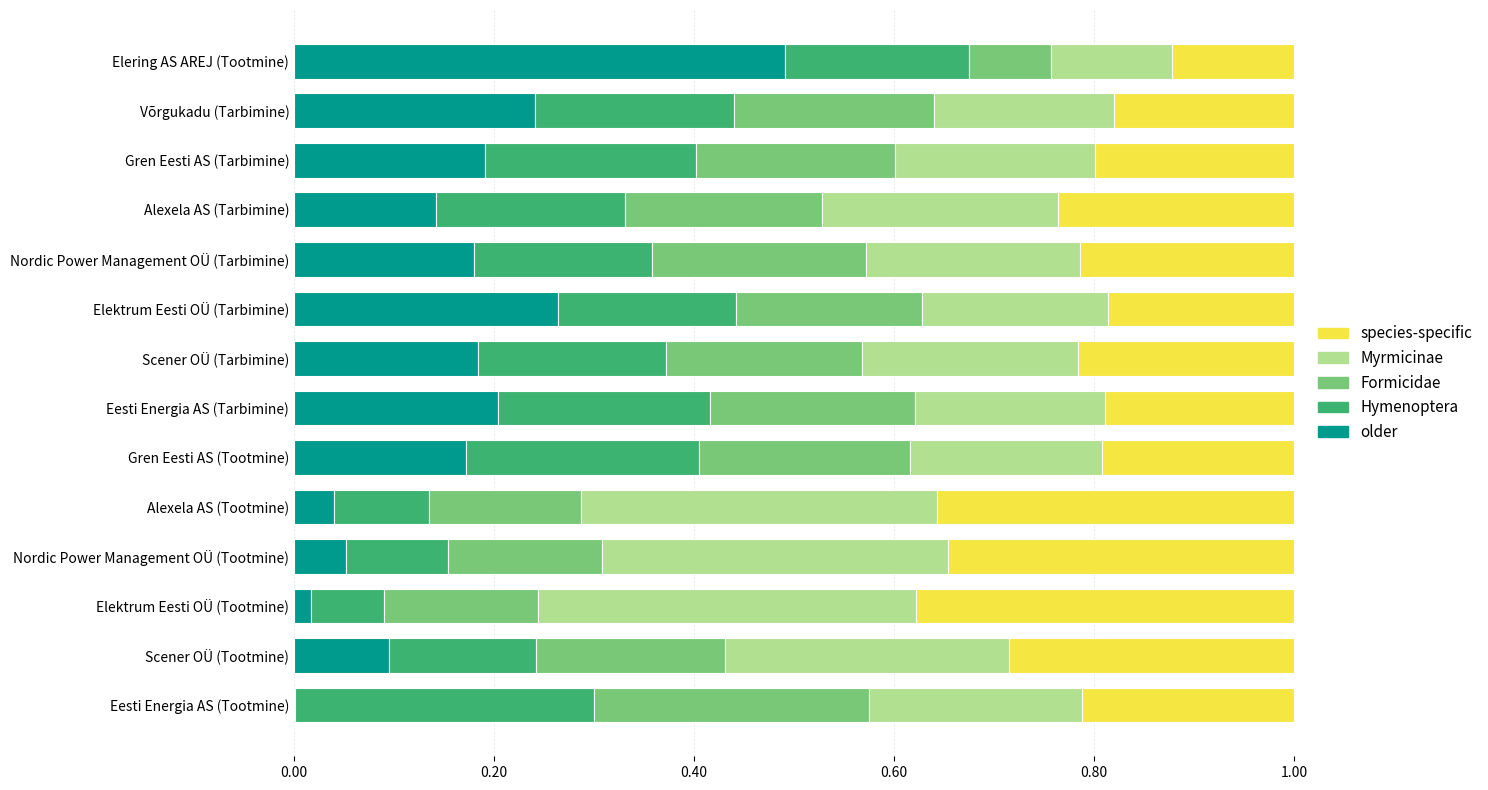

What is the total value across all series at Nordic Power Management OÜ (Tootmine)?

1.0